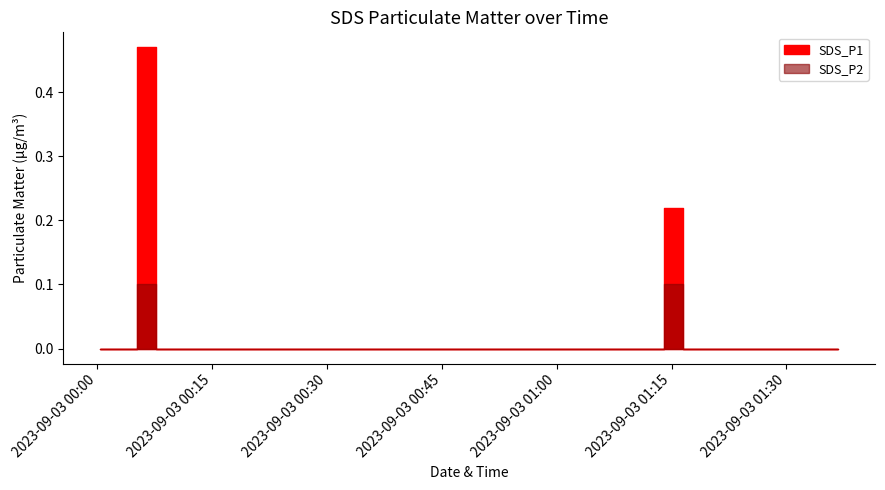

List the series in order of their overall mean, highest first.

SDS_P1, SDS_P2